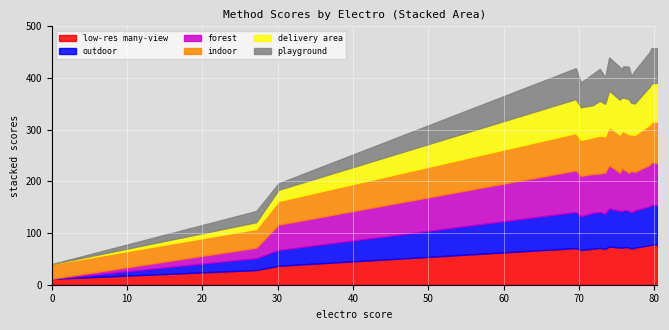

What is the minimum value for low-res many-view?

11.4